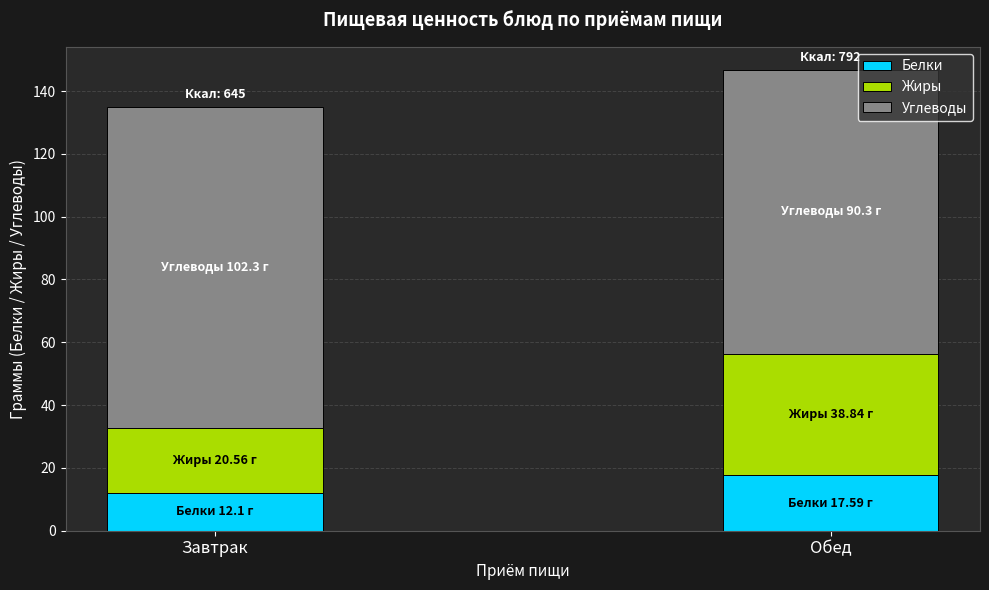

How many bars are there in total?

2